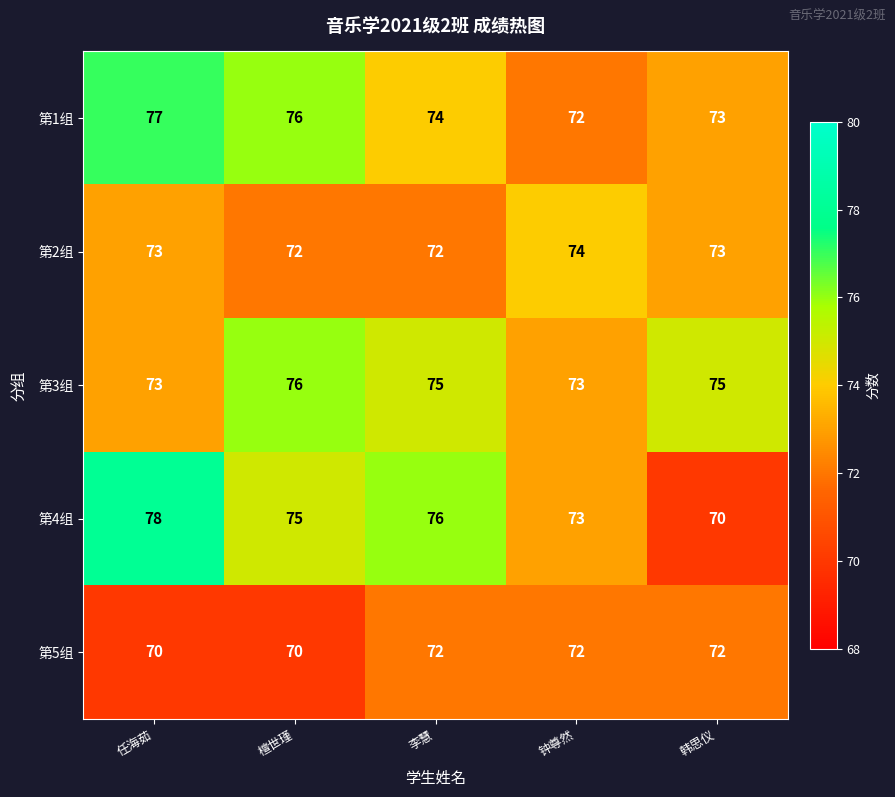

The value of 第3组 at 李慧 is 128. True or false?

False